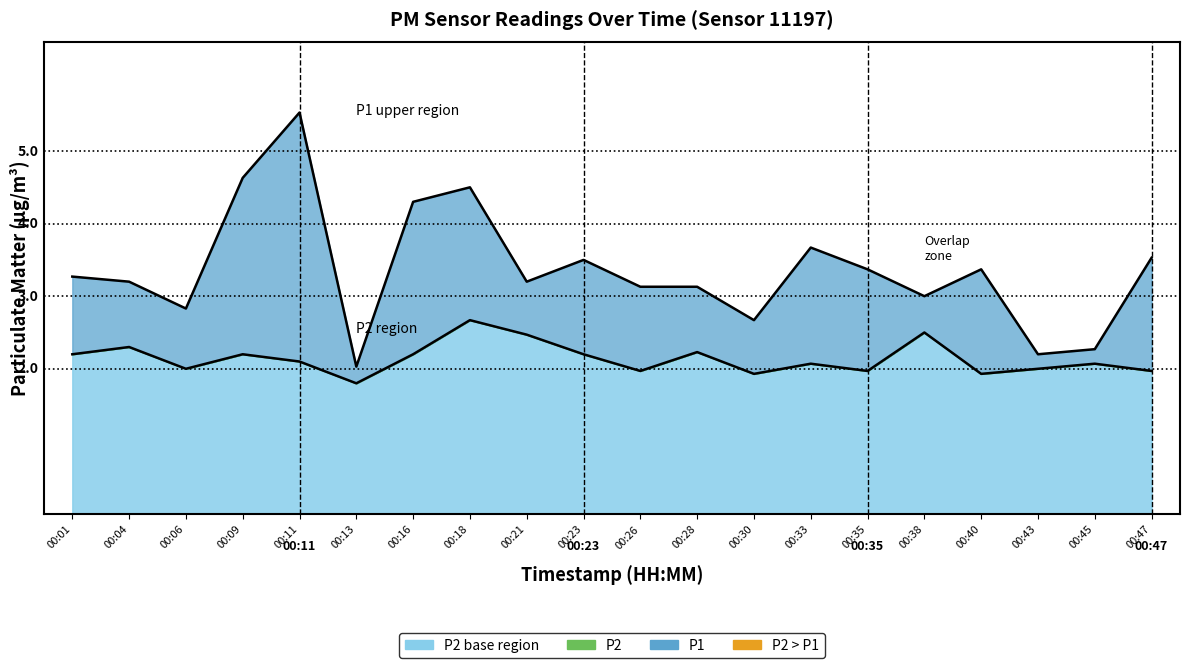

Where does the P1 series first go above 3?

00:01